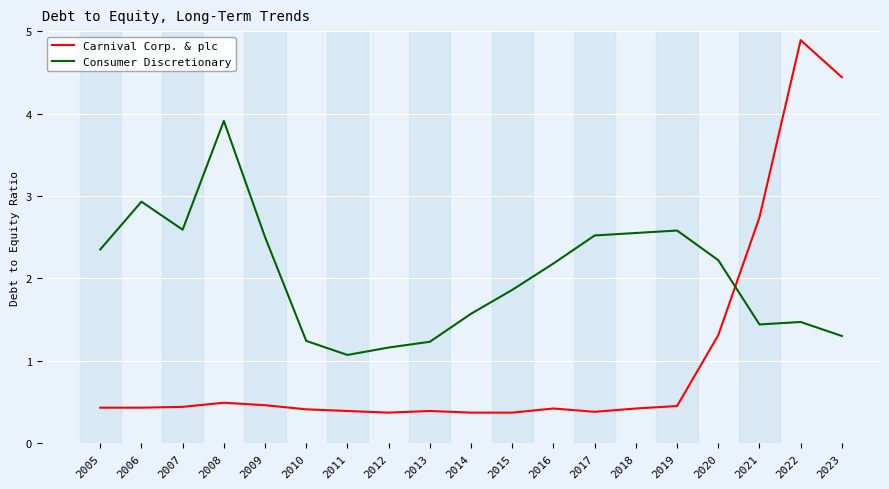

Which series has the widest spread of values?

Carnival Corp. & plc